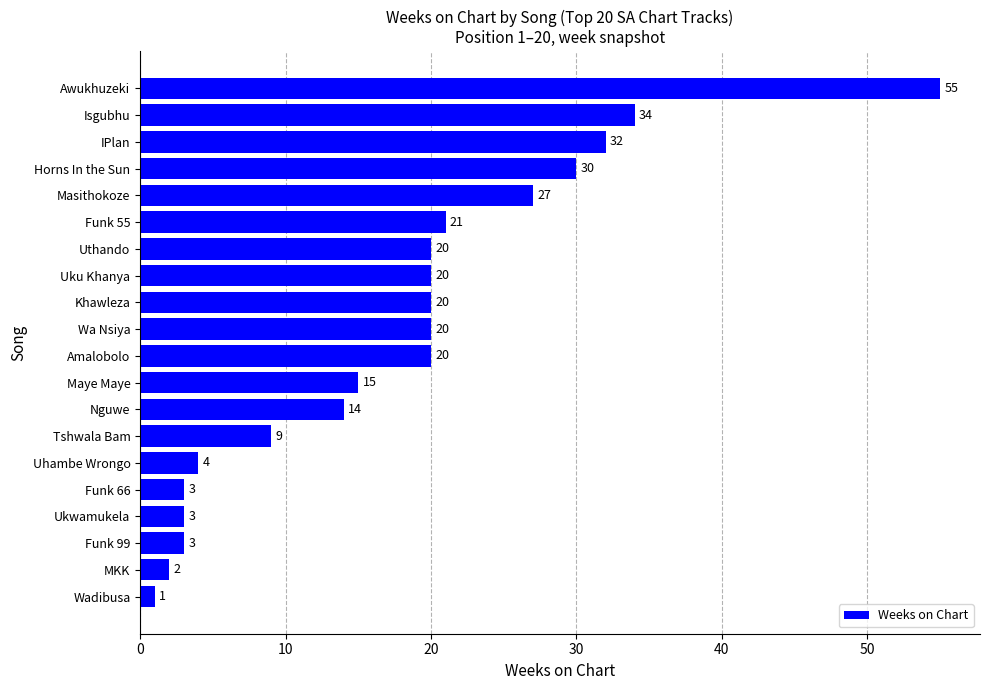

Reading bottom to top, transcribe all the data shown in this chart.

Wadibusa=1	MKK=2	Funk 99=3	Ukwamukela=3	Funk 66=3	Uhambe Wrongo=4	Tshwala Bam=9	Nguwe=14	Maye Maye=15	Amalobolo=20	Wa Nsiya=20	Khawleza=20	Uku Khanya=20	Uthando=20	Funk 55=21	Masithokoze=27	Horns In the Sun=30	IPlan=32	Isgubhu=34	Awukhuzeki=55